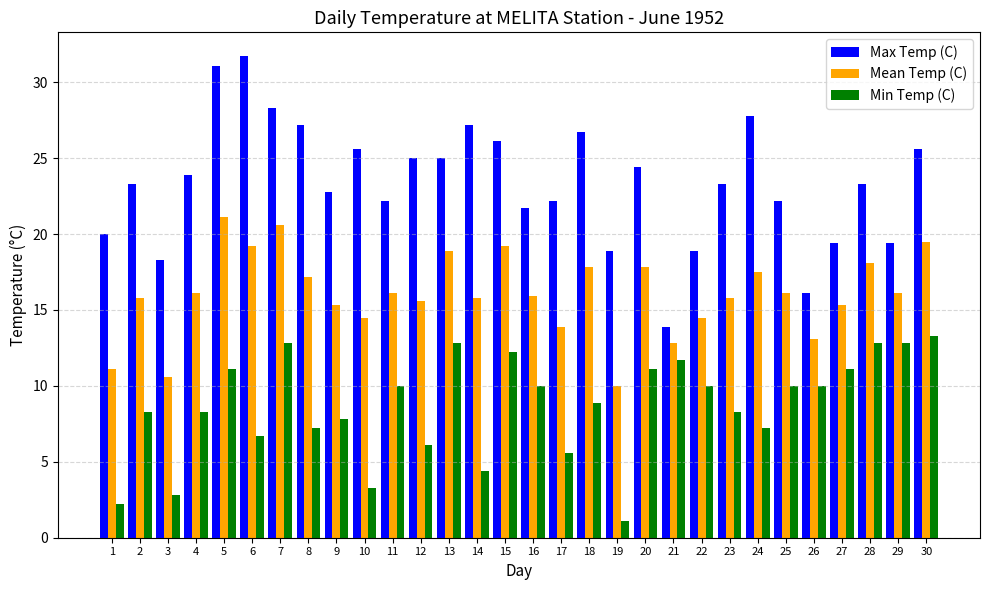

At which category is the sum across all series the highest?

5